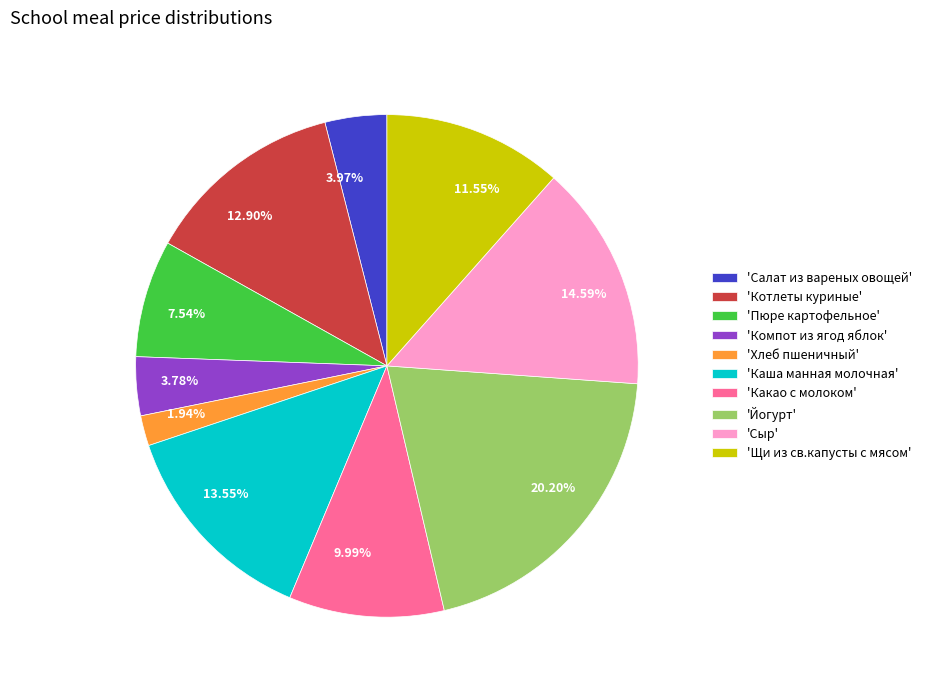

Between 'Пюре картофельное' and 'Компот из ягод яблок', which is larger?

'Пюре картофельное'